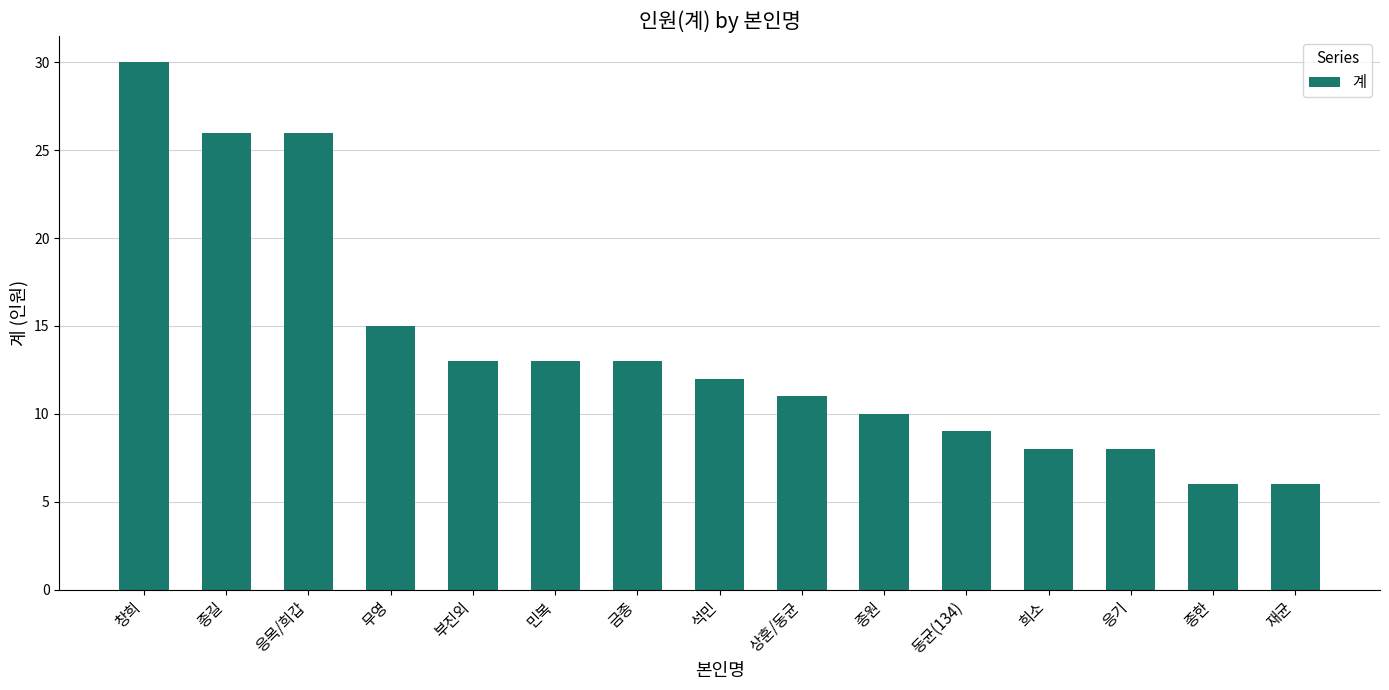

Reading left to right, extract all data points from this chart.

창희=30	종길=26	응목/희갑=26	무영=15	부진외=13	민복=13	금종=13	석민=12	상훈/동균=11	종원=10	동균(134)=9	희소=8	응기=8	종한=6	재균=6